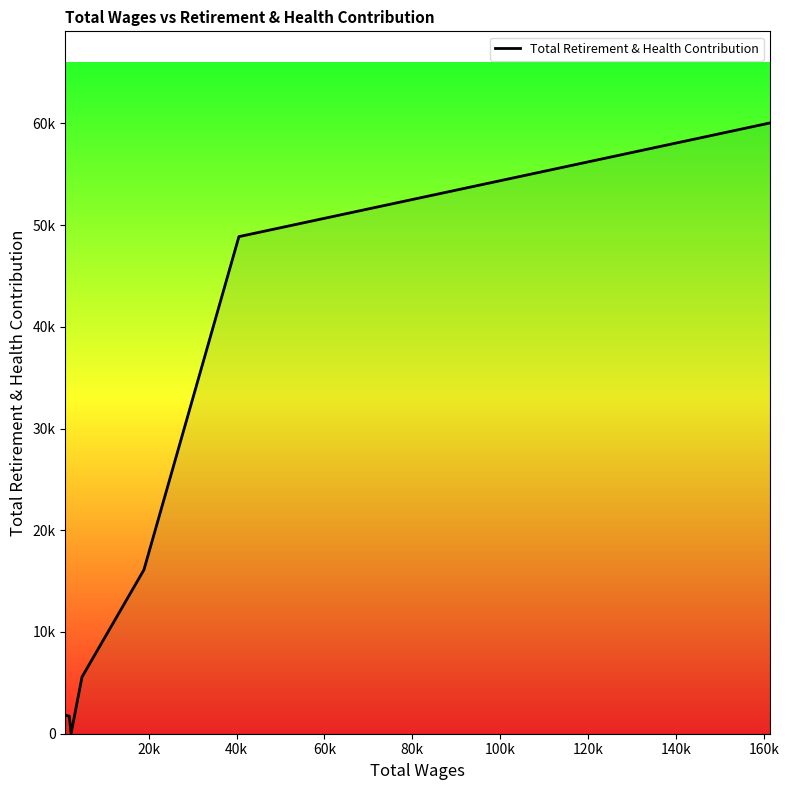

Is this an area chart (filled region under the line)?

Yes